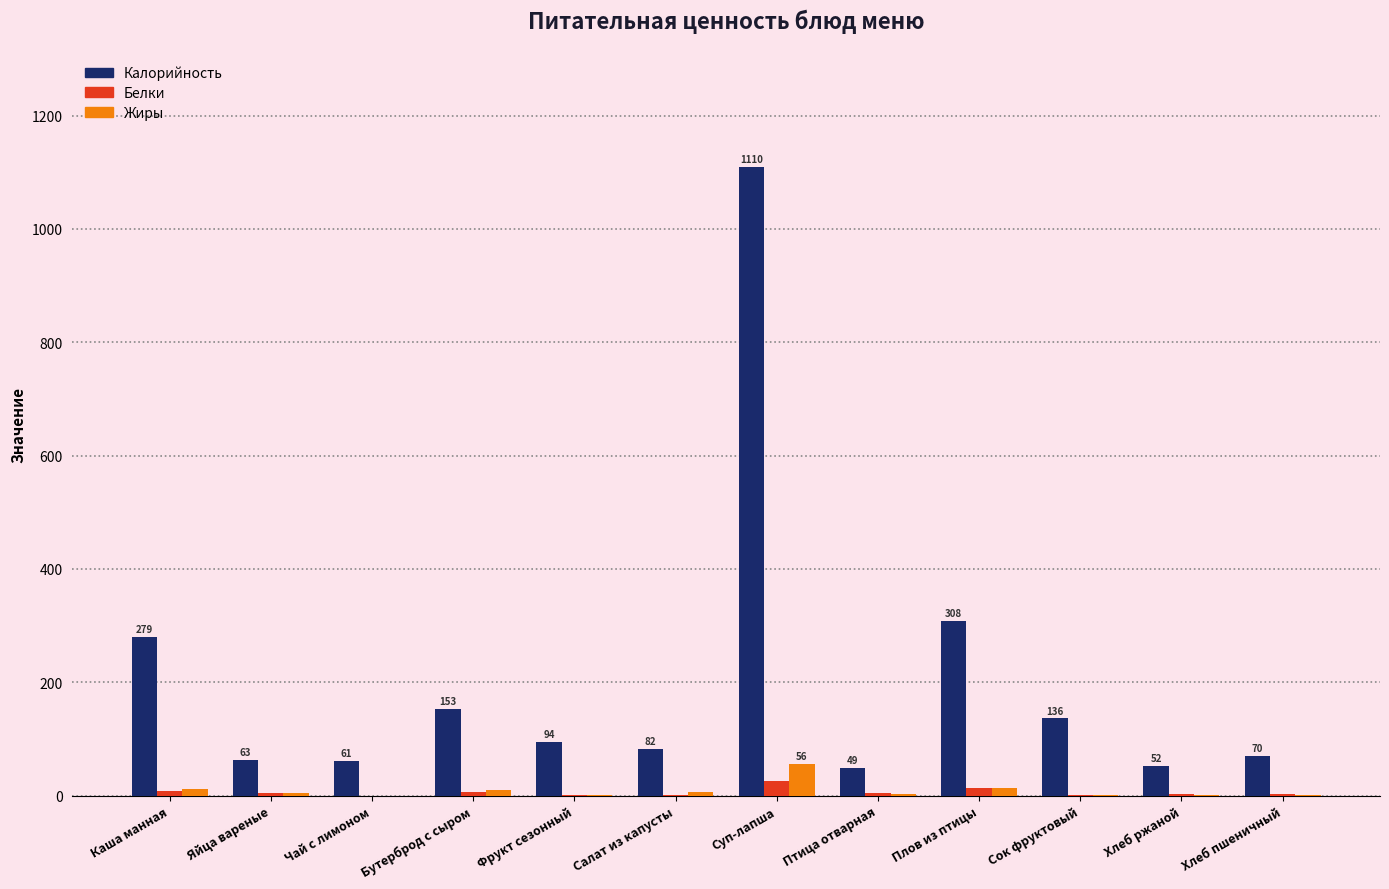

The value of Калорийность at Бутерброд с сыром is 221.8. True or false?

False